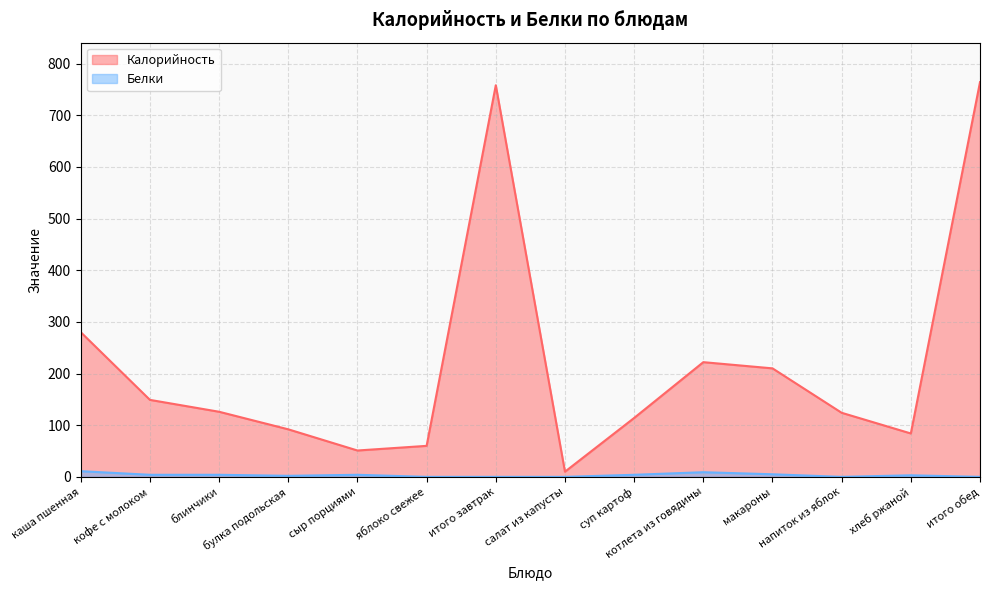

Which series has the largest range (max minus min)?

Калорийность